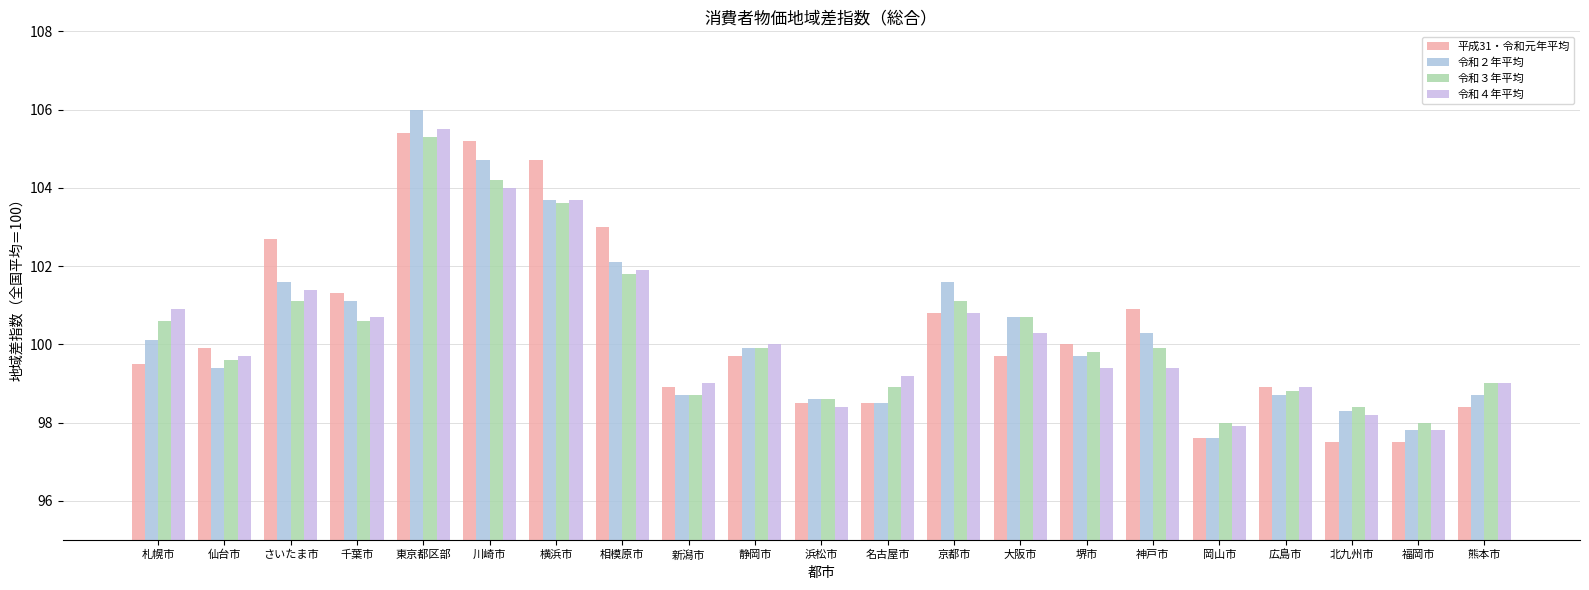

What position from the right is 川崎市?

16